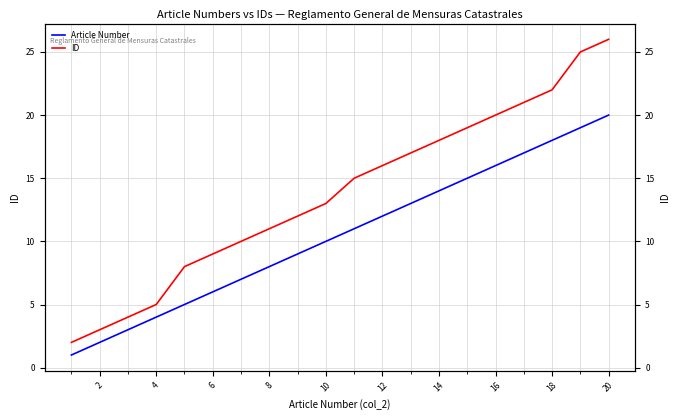

At 4, list the series in order from largest to smallest.

ID, Article Number